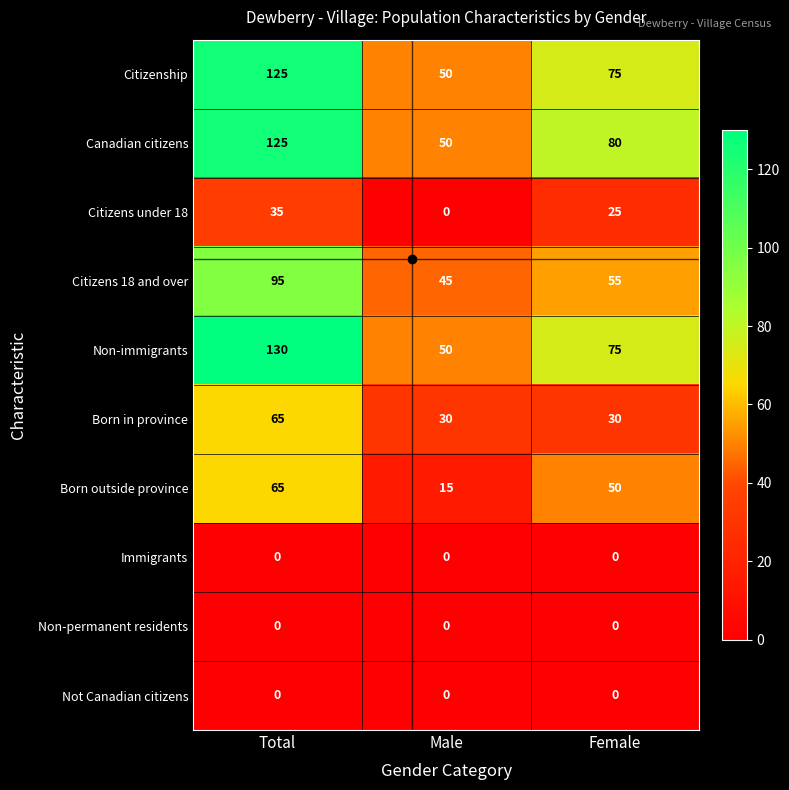

Is the value of Immigrants at Total greater than the value of Citizens 18 and over at Total?

No